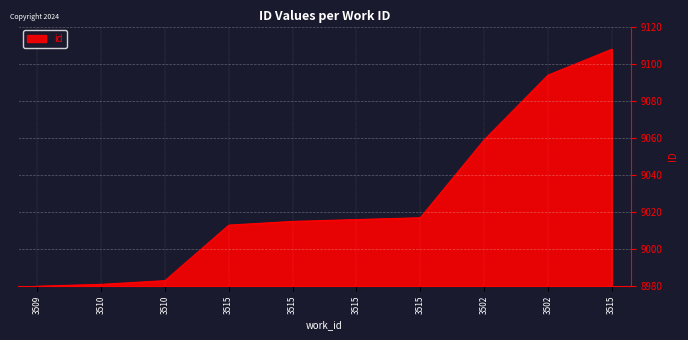

What is the change in value from 3510 to 3515?

+32